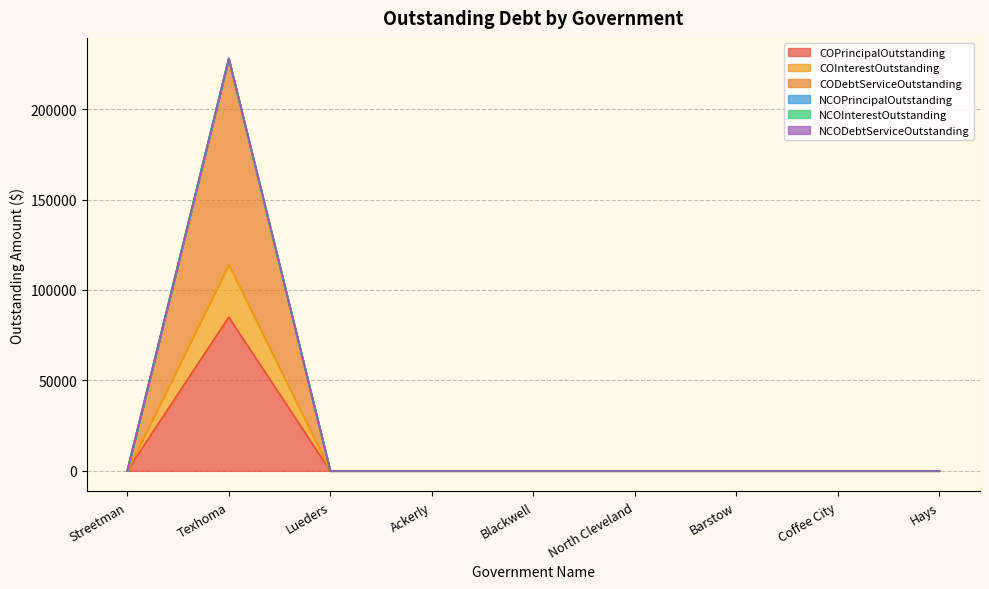

List the labels in order of COPrincipalOutstanding value, largest first.

Texhoma, Streetman, Lueders, Ackerly, Blackwell, North Cleveland, Barstow, Coffee City, Hays